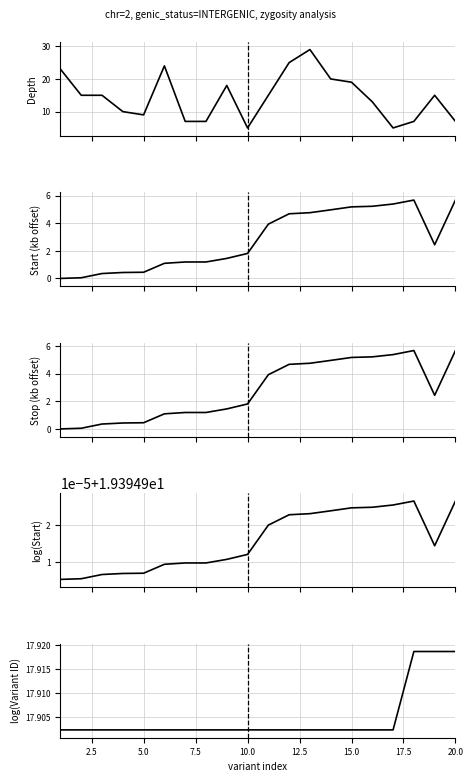

Is it true that log_start equals 4.7 at 10?

False